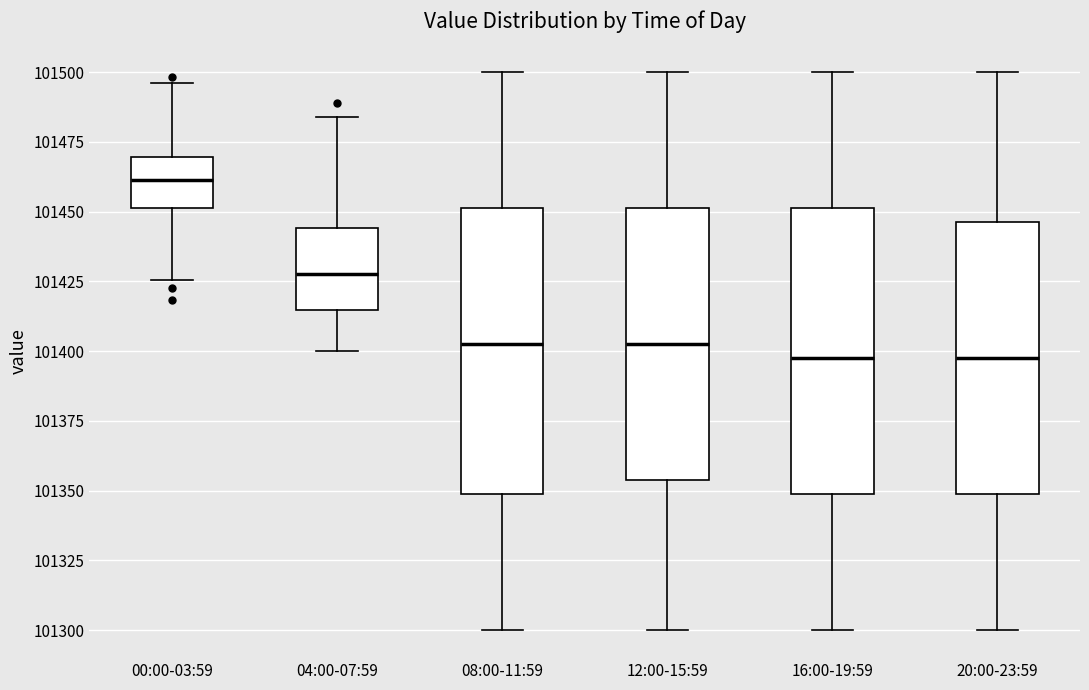

Reading left to right, transcribe this box plot: for each box, give where its median line is, the range the box spans, and where its two whiskers end, as read against the y-axis. The values are not printed on the chart, so give them approximately, as read against the axis.

00:00-03:59: median 101460, box 101450 to 101470, whiskers 101425 to 101495
04:00-07:59: median 101430, box 101415 to 101445, whiskers 101400 to 101485
08:00-11:59: median 101405, box 101350 to 101450, whiskers 101300 to 101500
12:00-15:59: median 101405, box 101355 to 101450, whiskers 101300 to 101500
16:00-19:59: median 101400, box 101350 to 101450, whiskers 101300 to 101500
20:00-23:59: median 101400, box 101350 to 101445, whiskers 101300 to 101500